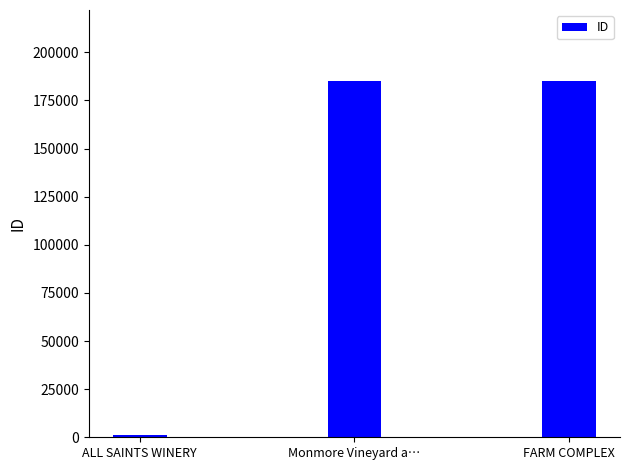

Between FARM COMPLEX and ALL SAINTS WINERY, which is larger?

FARM COMPLEX